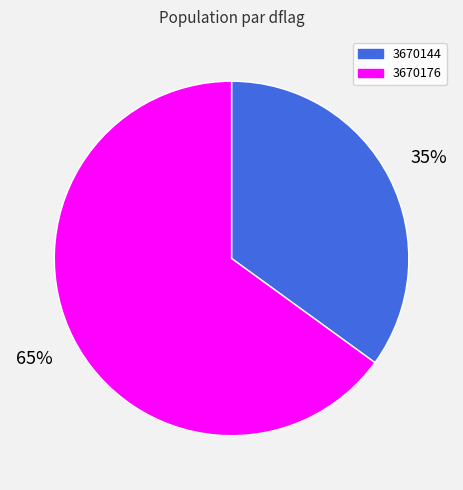

Is it true that 3670176 is 55% of the pie?

False